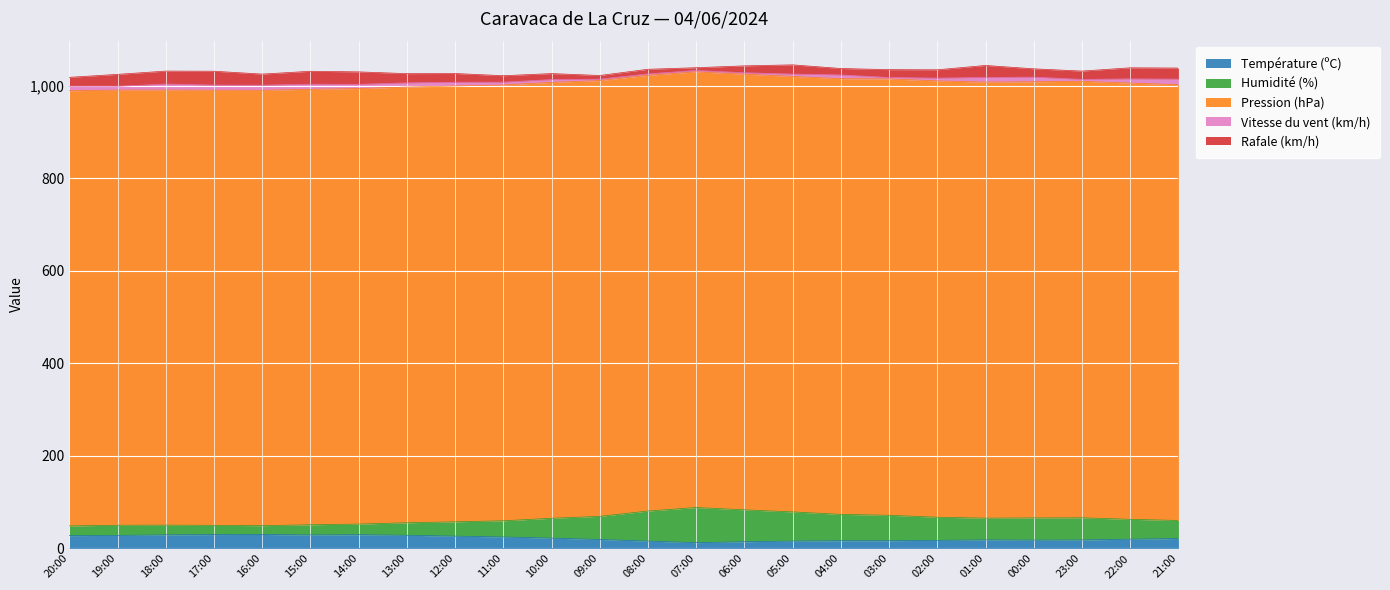

What value does the Rafale (km/h) series have at 00:00?

18.0